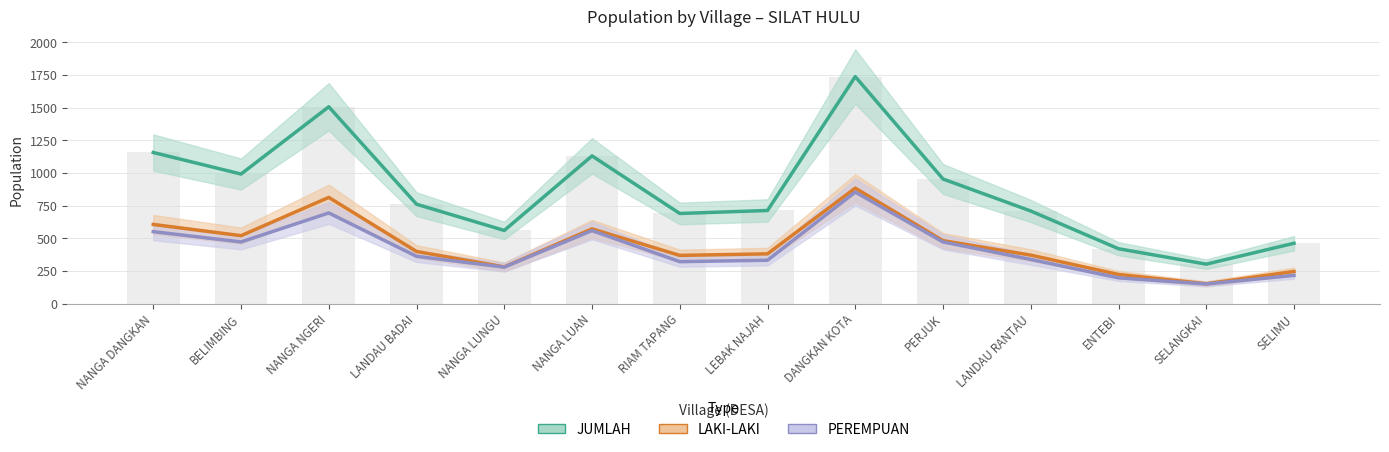

At which category is the sum across all series the highest?

DANGKAN KOTA